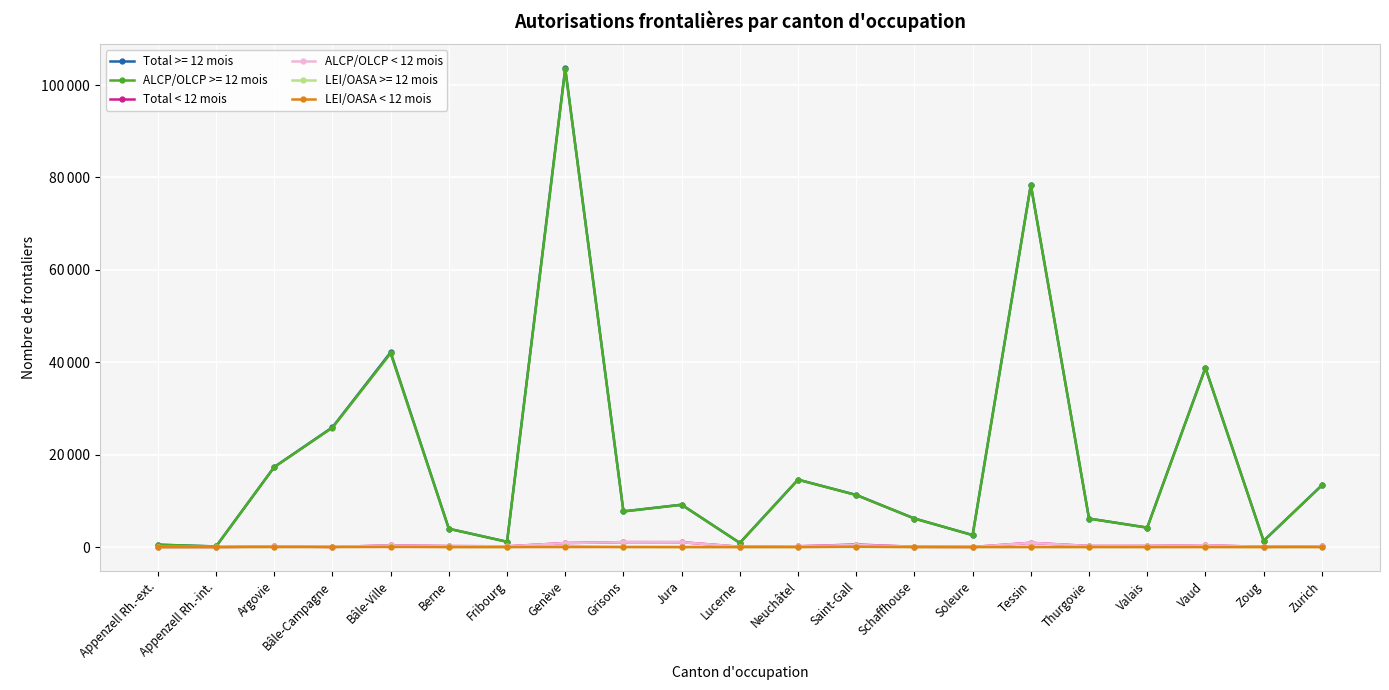

What are all the series names shown in the legend?

Total >= 12 mois, ALCP/OLCP >= 12 mois, Total < 12 mois, ALCP/OLCP < 12 mois, LEI/OASA >= 12 mois, LEI/OASA < 12 mois